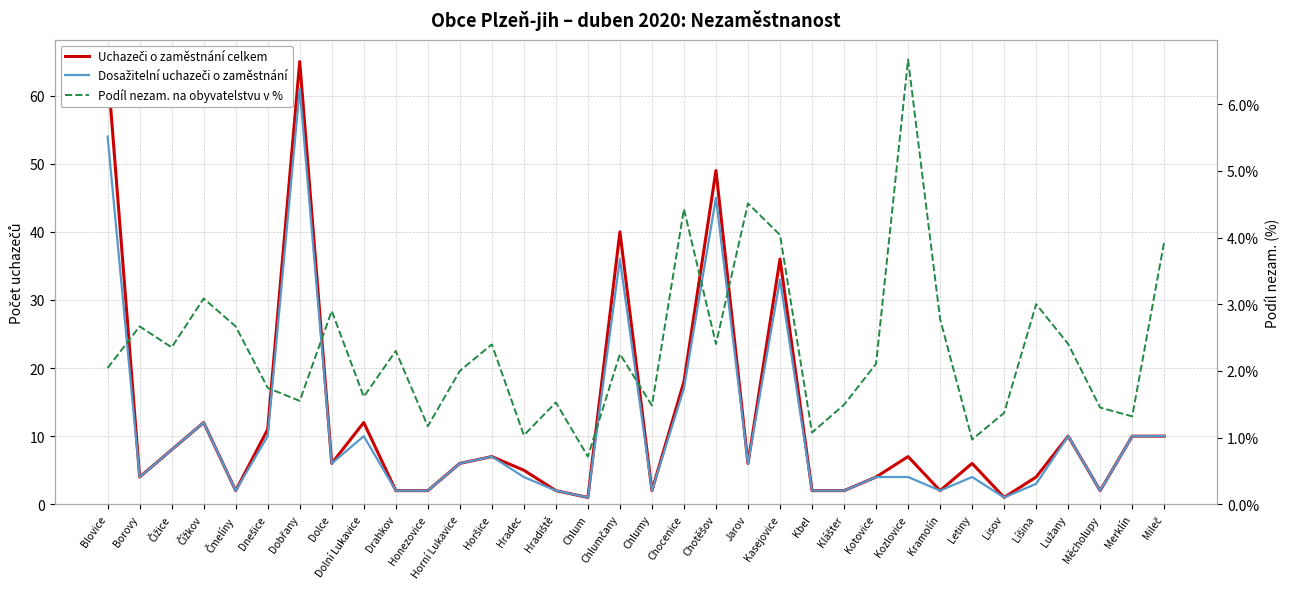

How many data points in Podíl nezam. na obyvatelstvu v % are less than 2?

14